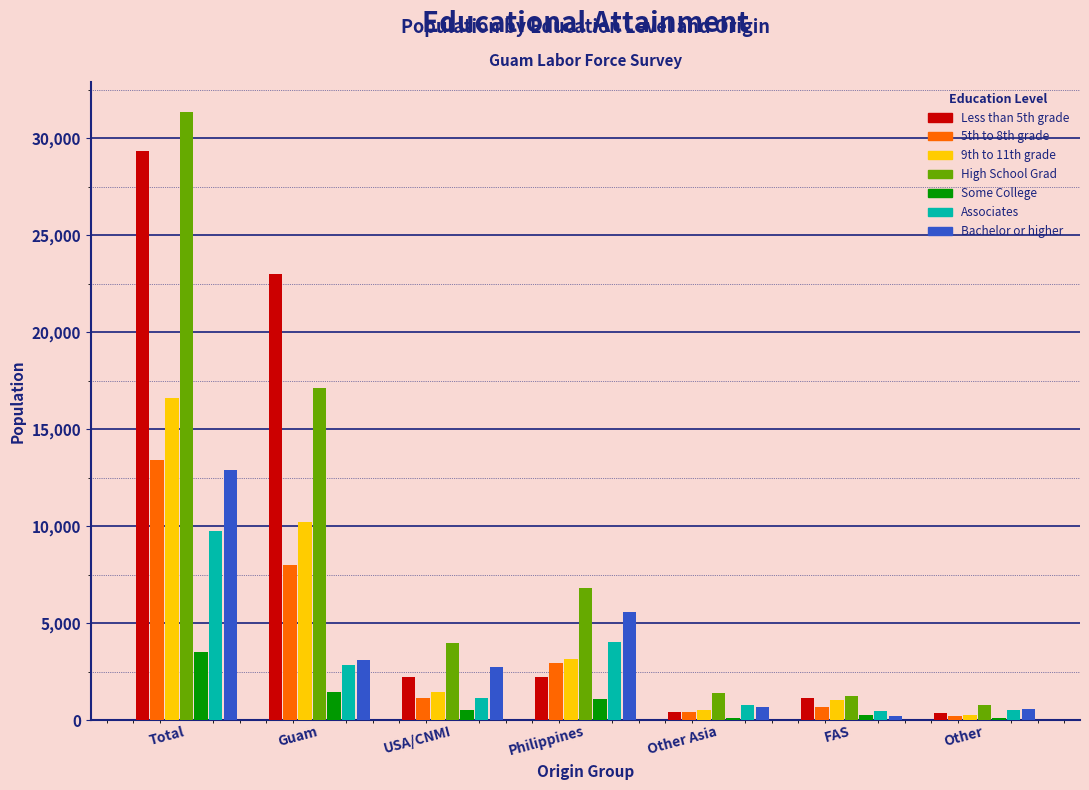

What is the difference between the highest and lowest values at Total?

27838